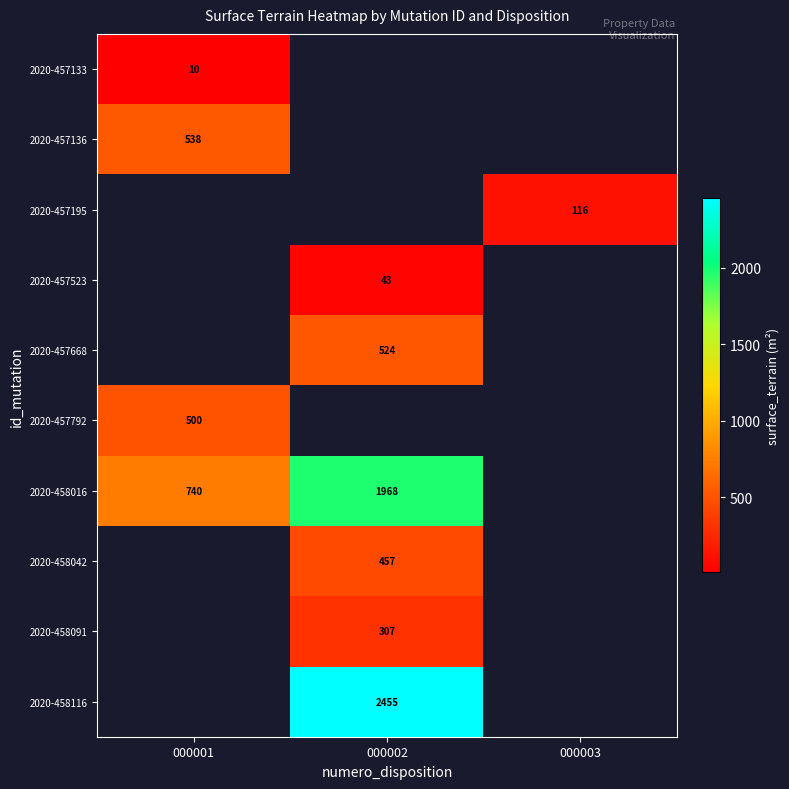

Which has a higher value, 000001 or 000002?

000002